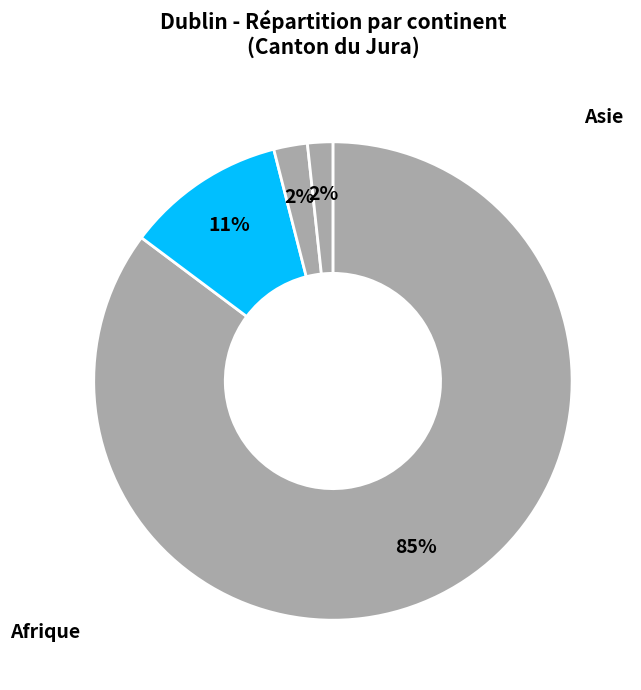

How many slices are in this pie chart?

4